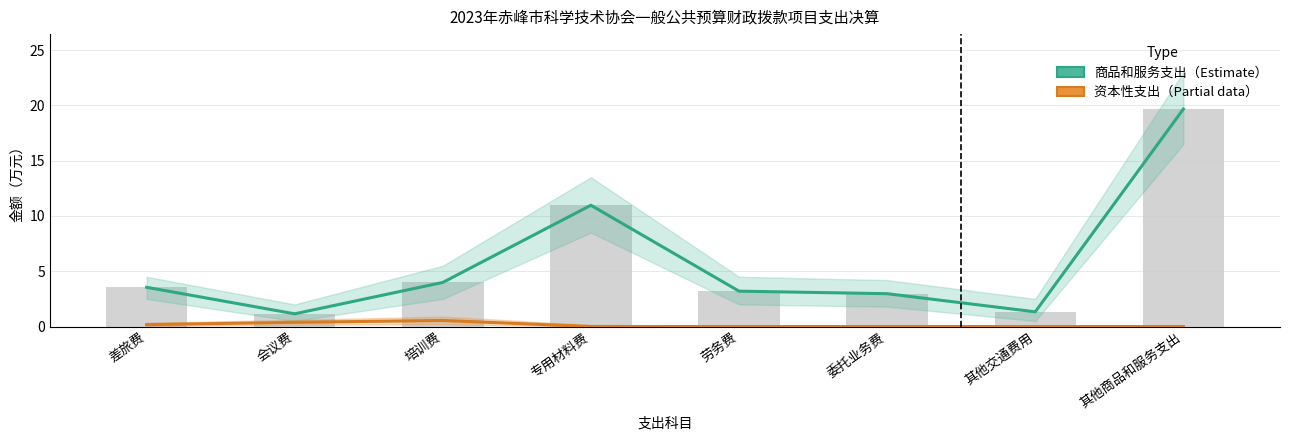

What is the sum of all 商品和服务支出 values?

46.8